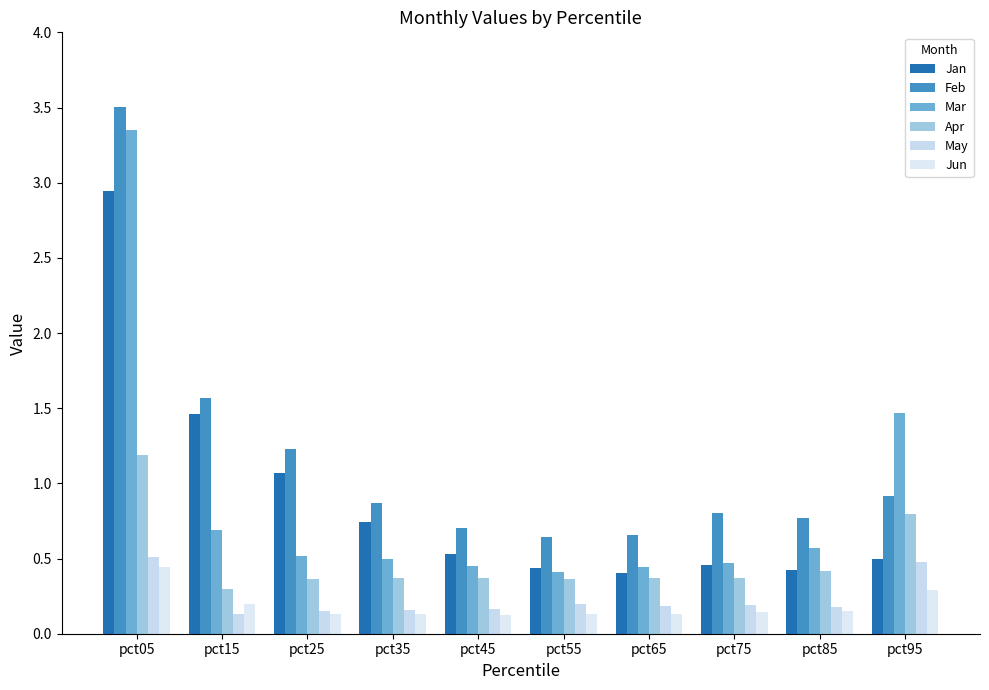

What is the approximate value of Apr at pct05?

1.2